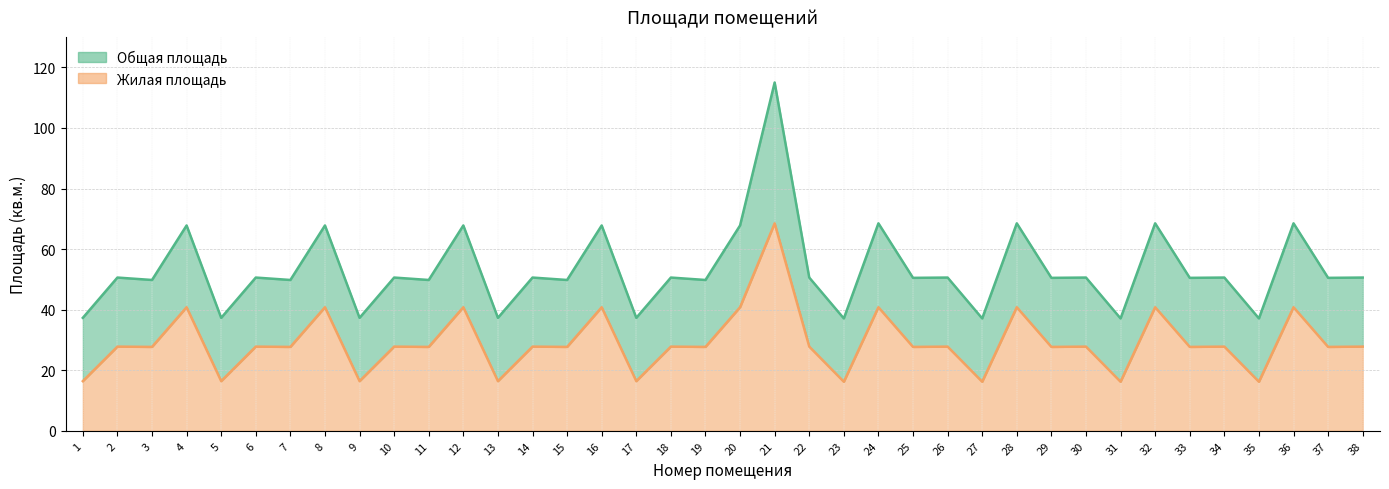

What is the highest value of the Жилая площадь series?

68.5